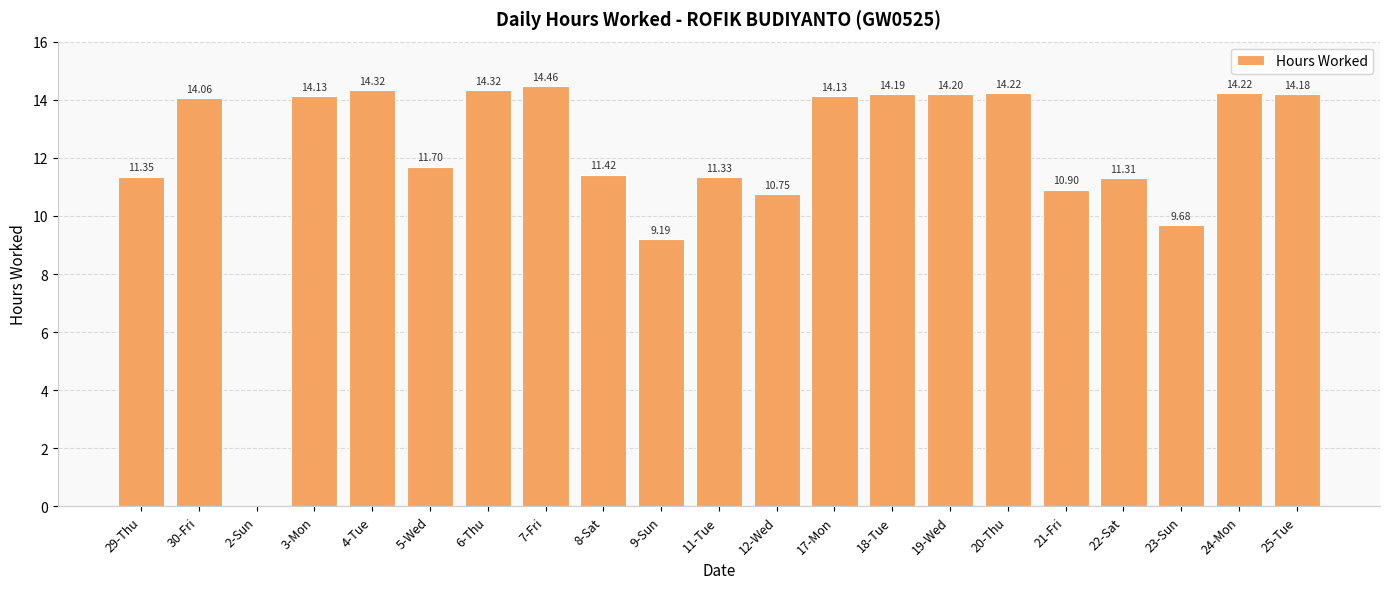

Does the chart contain stacked bars?

No